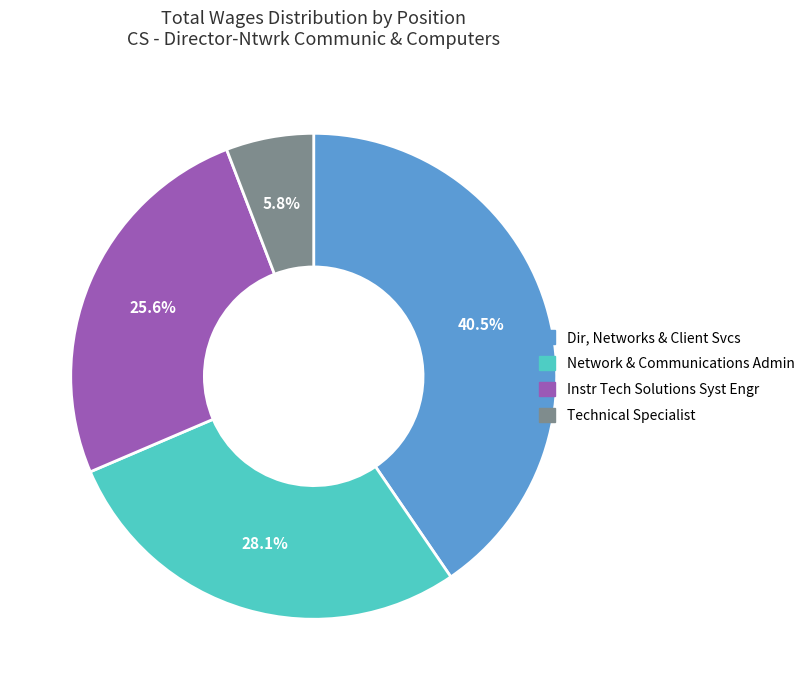

Does Network & Communications Admin represent more than half of the total?

No